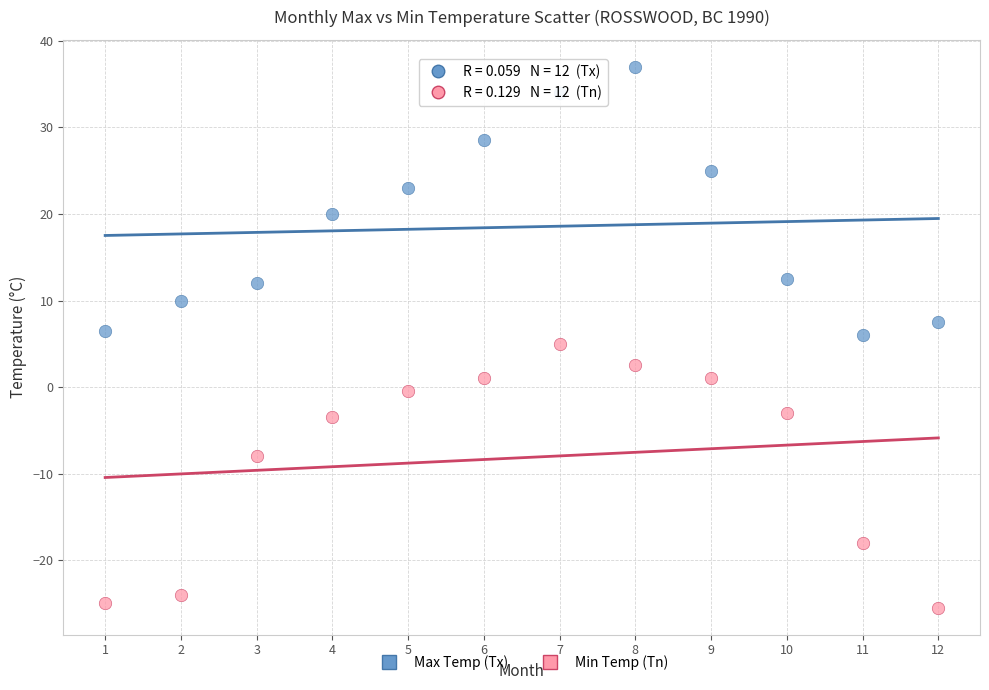

In the Min Temp (Tn) series, what Y value is closest to -10?

-8.0